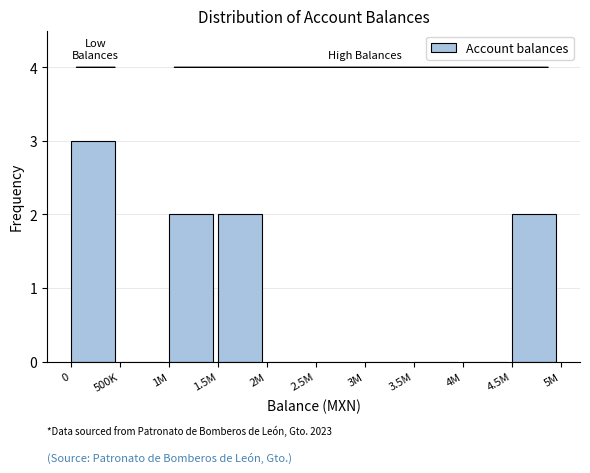

Reading right to left, list all the values displayed in this chart.

4.5M=2	4M=0	3.5M=0	3M=0	2.5M=0	2M=0	1.5M=2	1M=2	500K=0	0=3